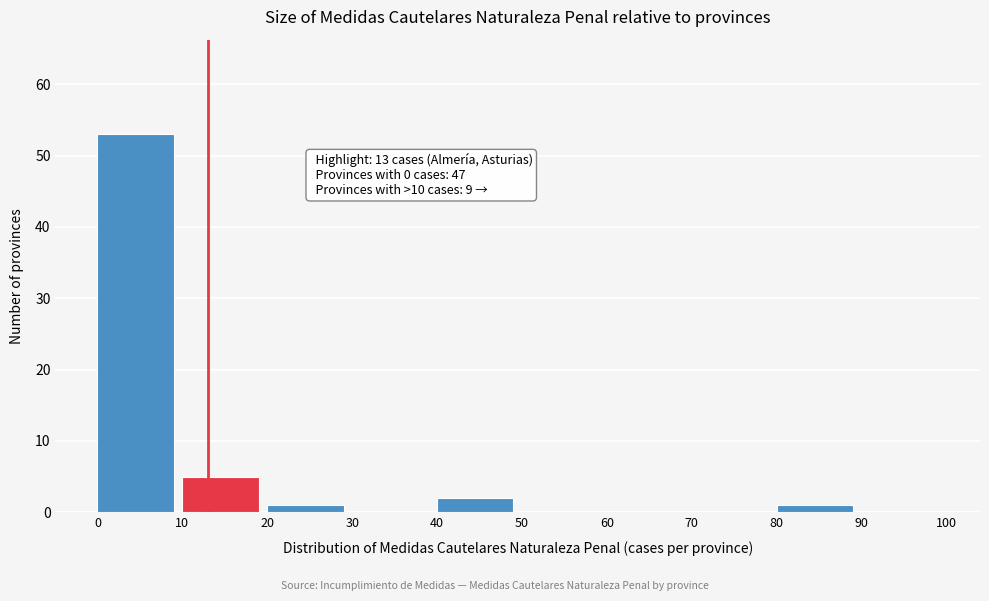

Over which range of the x-axis is the bar tallest?

0 to 10